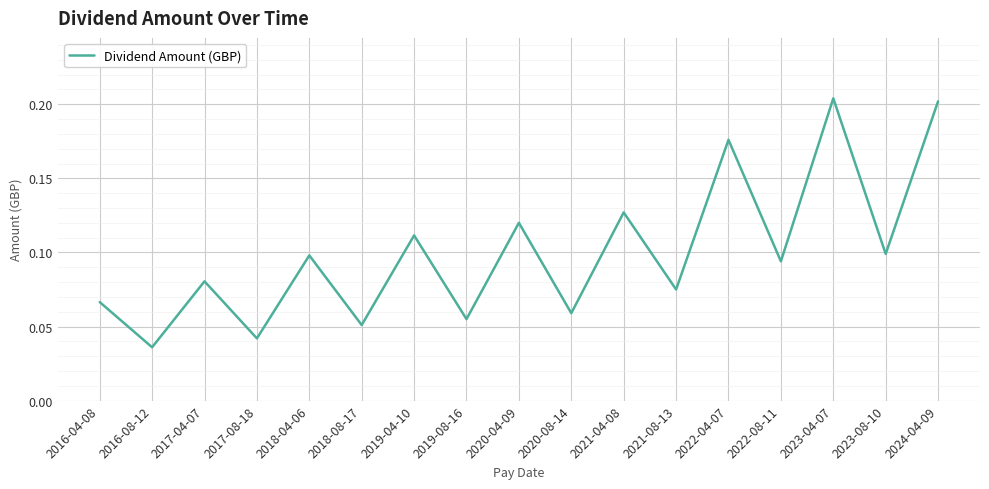

True or false: the data shows 0.1 at 2018-04-06.

True